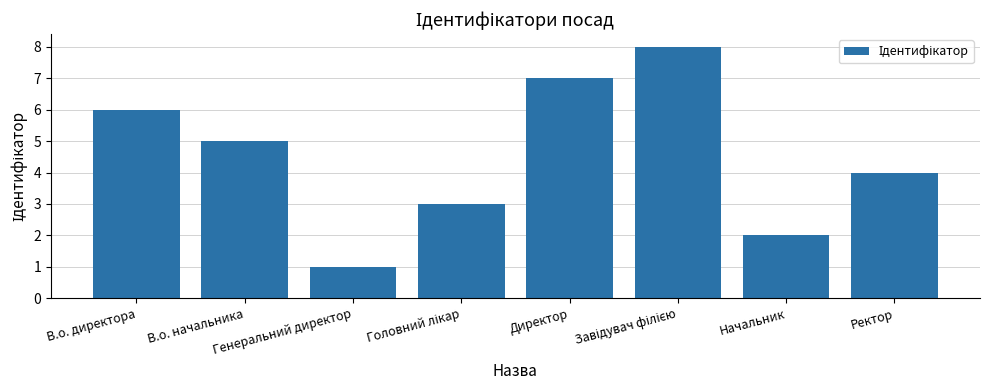

What is the maximum value shown in the chart?

8